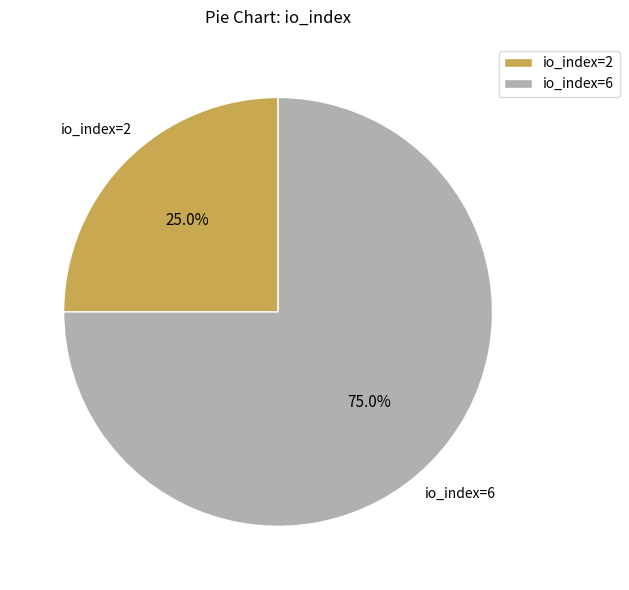

Approximately how many times larger is the value at io_index=6 compared to io_index=2?

3.0